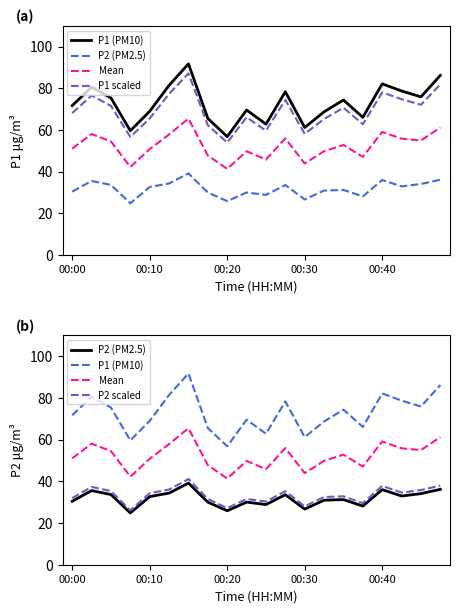

At how many categories does at least one series exceed 53?

20